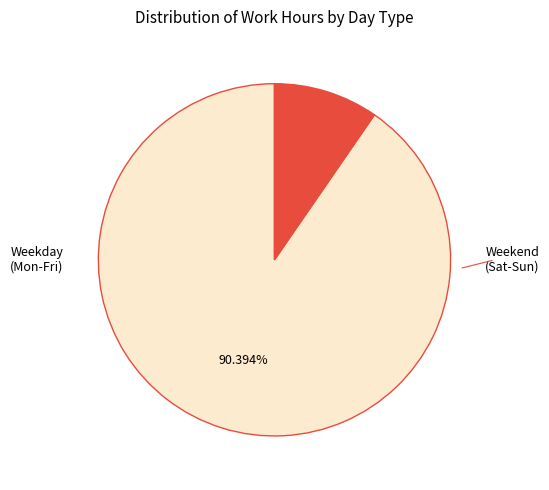

Does any single category account for the majority?

Yes